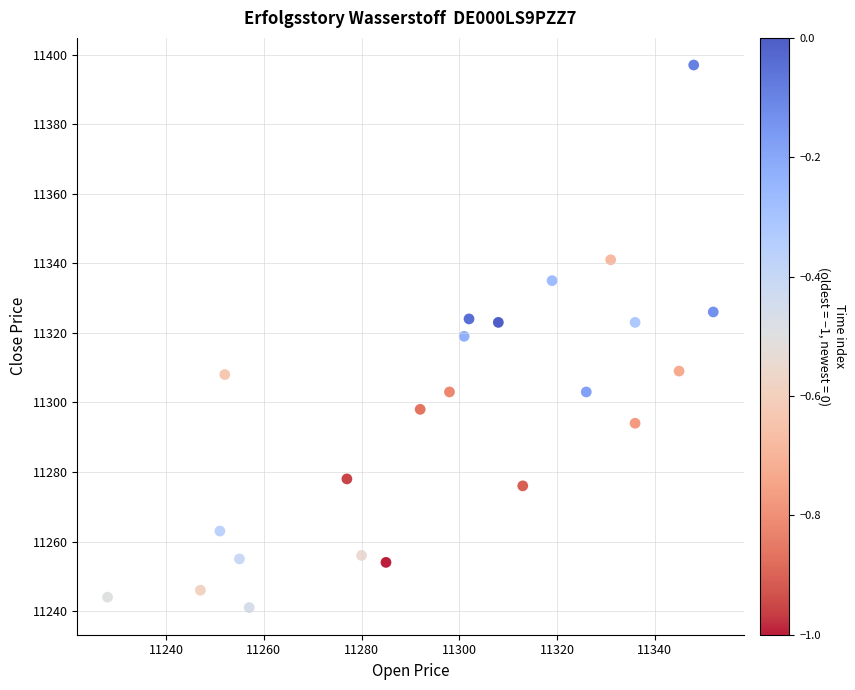

What is the range of Y values (max minus min)?

156